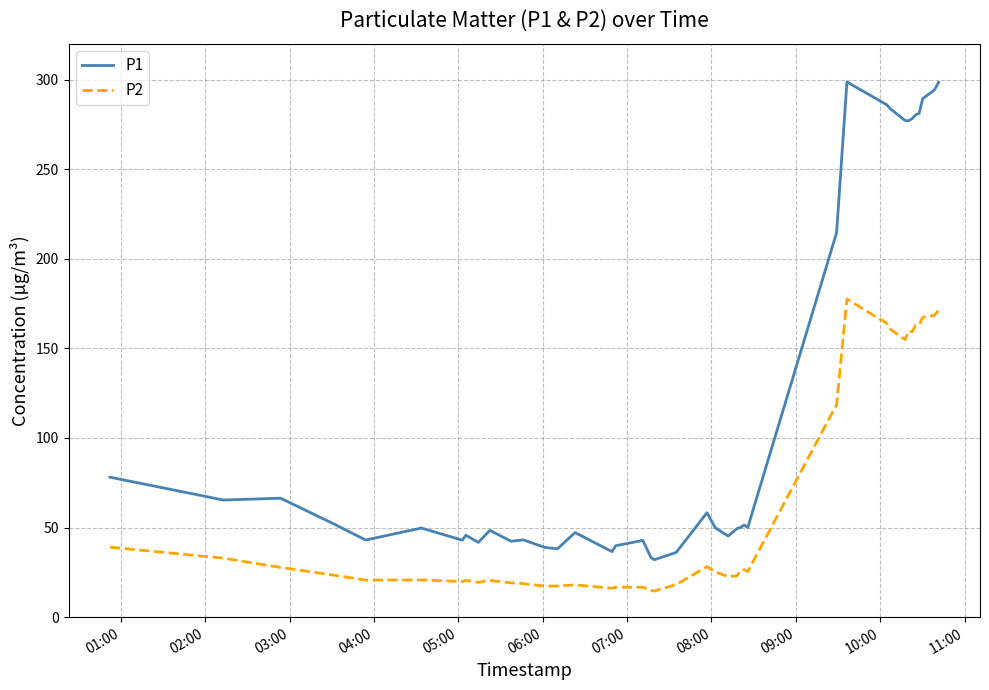

List the series in order of their overall mean, lowest first.

P2, P1